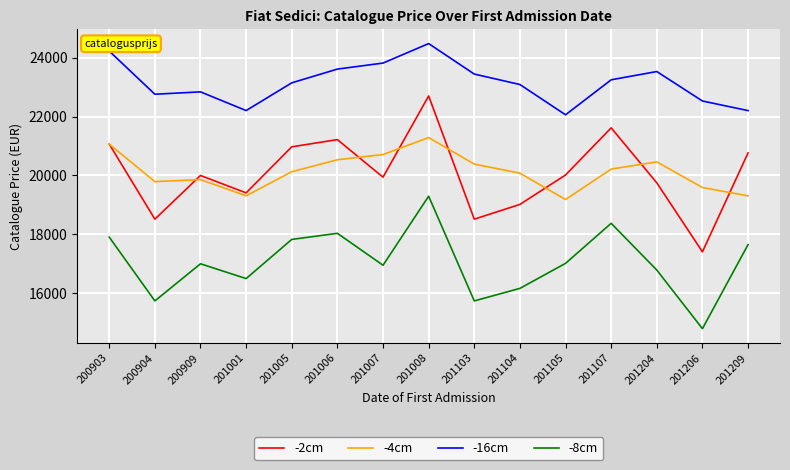

What is the approximate value of -8cm at 201204?

16785.0